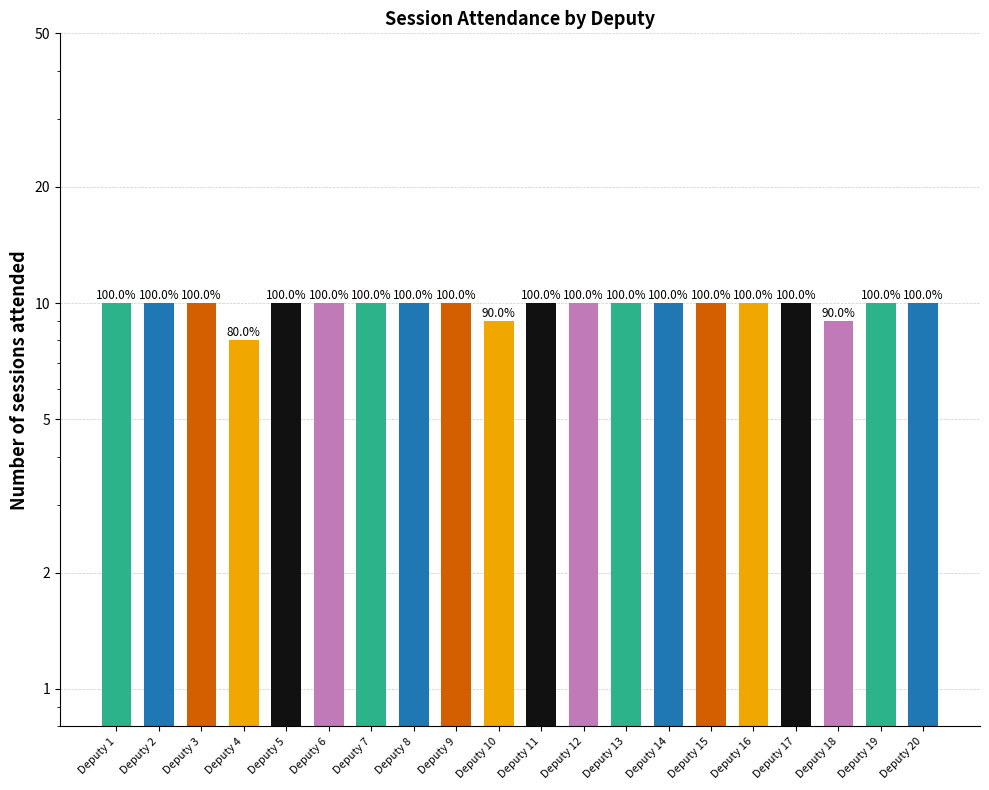

Between Deputy 7 and Deputy 12, which is larger?

Deputy 7